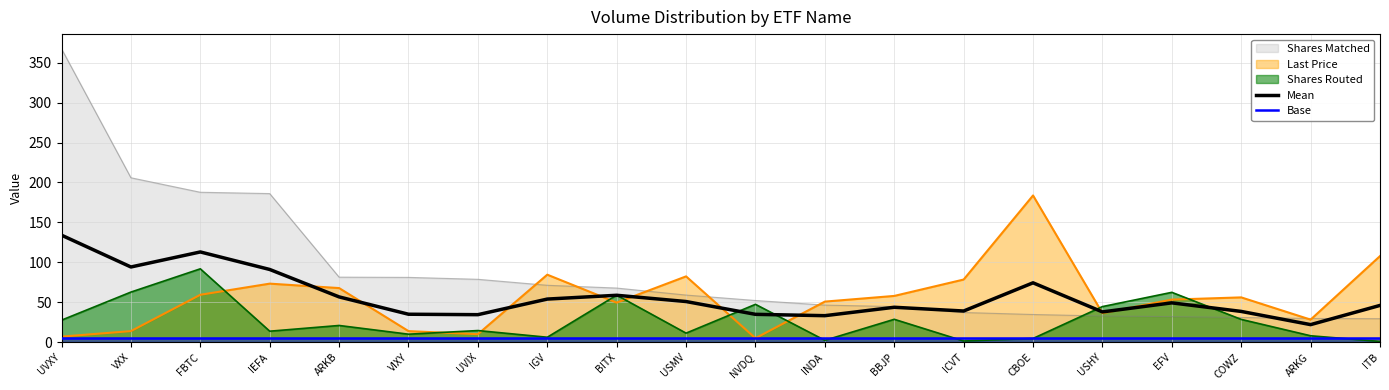

At which category is the sum across all series the highest?

UVXY